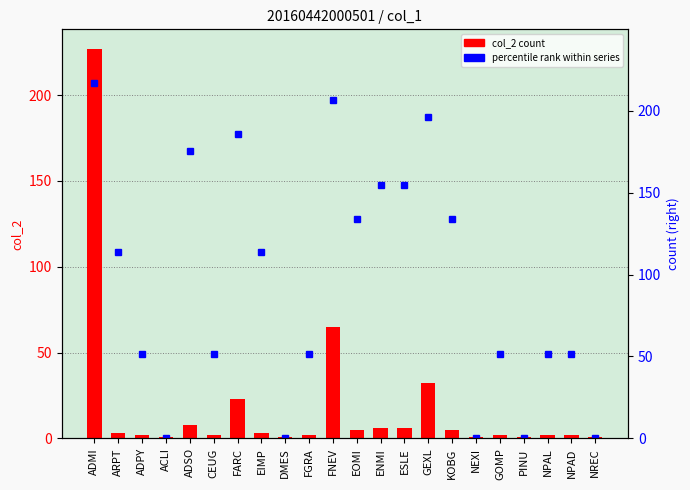

Reading left to right, extract all data points from this chart.

col_2: 227.0	3.0	2.0	1.0	8.0	2.0	23.0	3.0	1.0	2.0	65.0	5.0	6.0	6.0	32.0	5.0	1.0	2.0	1.0	2.0	2.0	1.0
percentile rank within series: 216.7	113.5	51.6	0.0	175.4	51.6	185.7	113.5	0.0	51.6	206.4	134.1	154.8	154.8	196.0	134.1	0.0	51.6	0.0	51.6	51.6	0.0